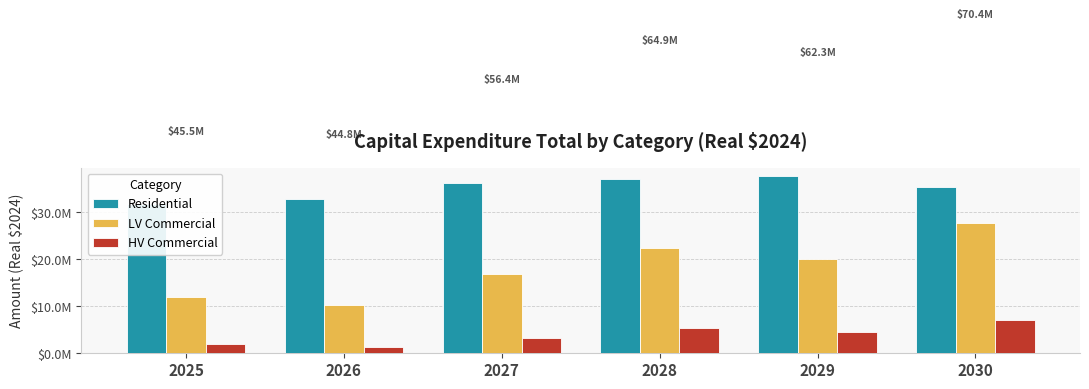

What is the smallest value displayed?

1436505.1